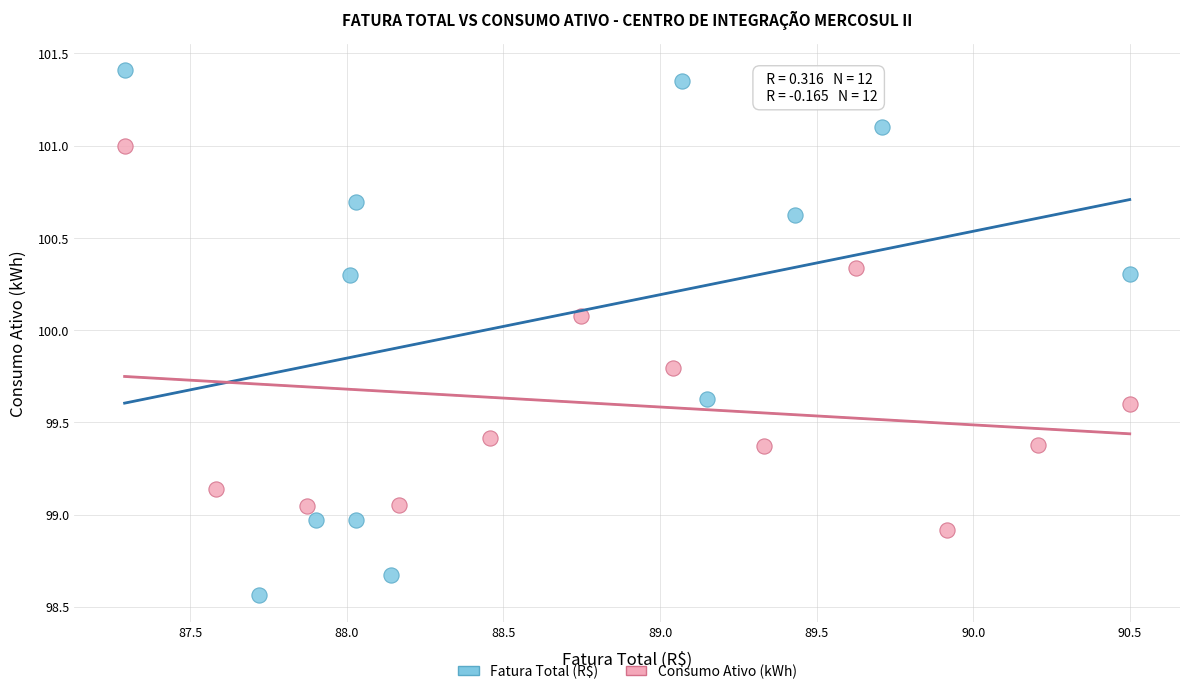

Which series reaches the minimum Y coordinate?

Fatura Total (R$)